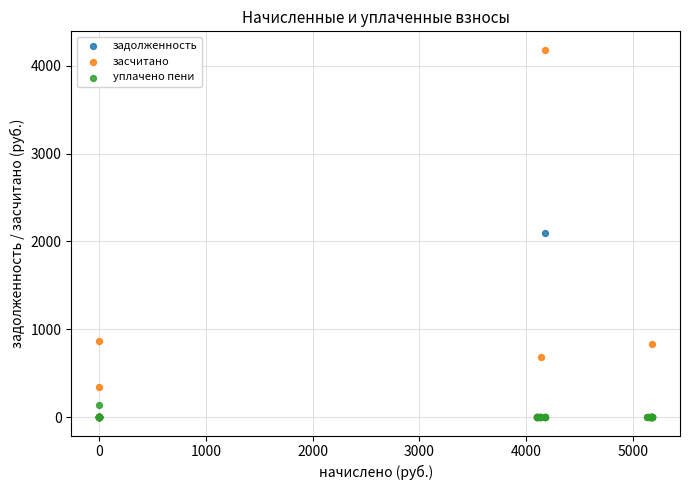

Which series has the widest spread of Y values?

засчитано